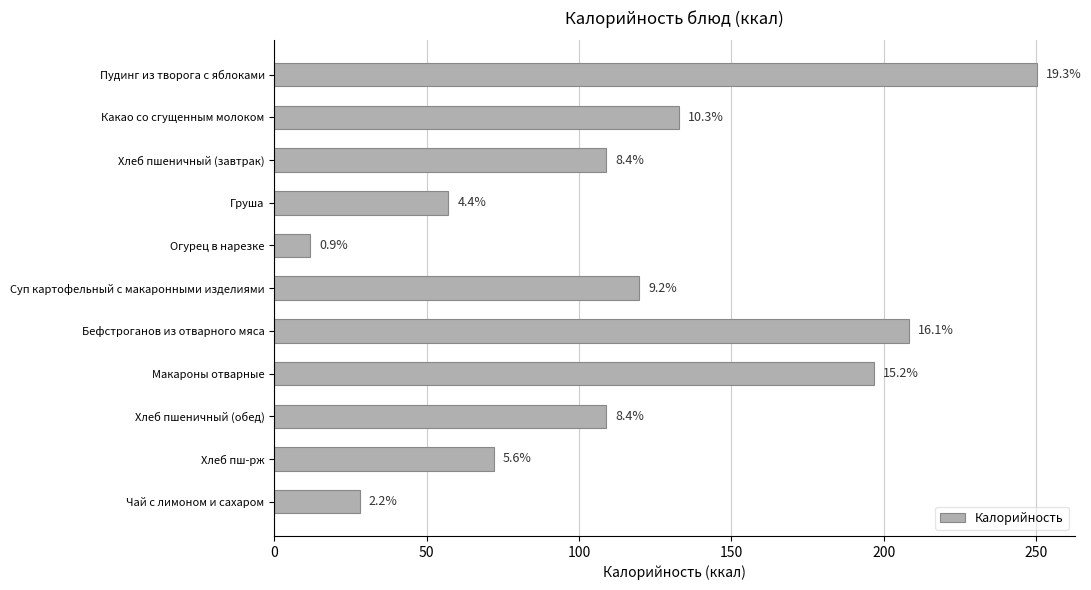

What is the average value?

117.7